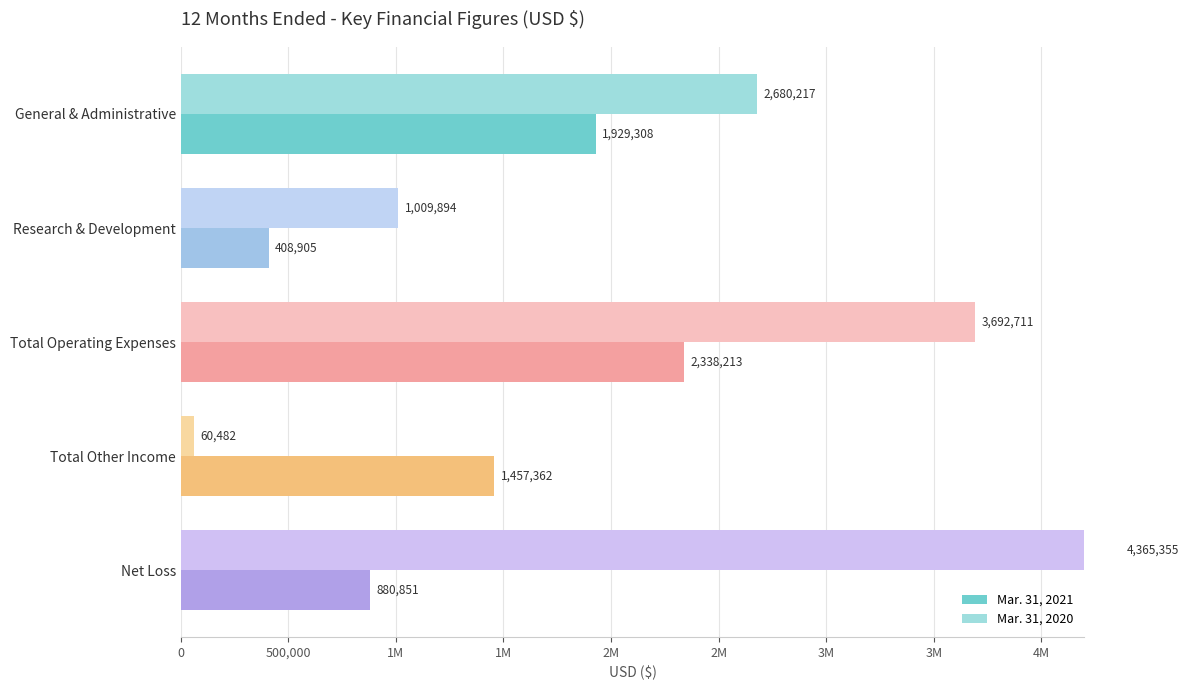

List the series in order of their overall mean, highest first.

Mar. 31, 2020, Mar. 31, 2021